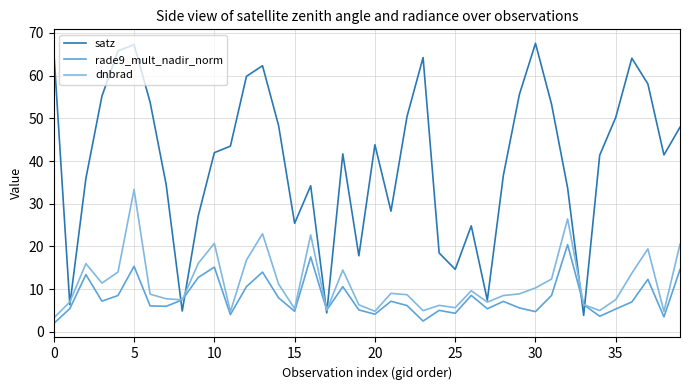

How many lines are shown in the chart?

3